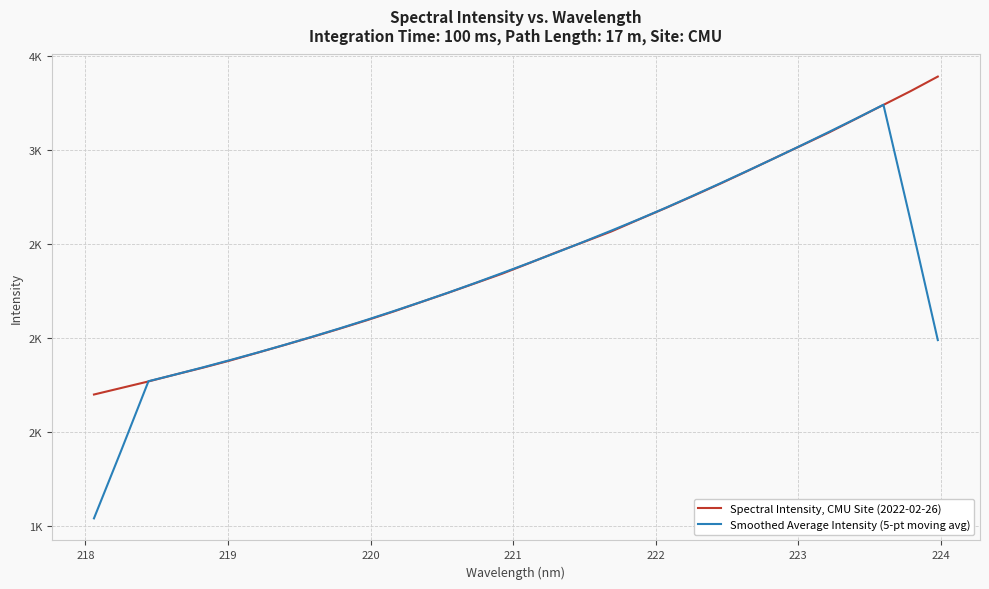

Does the chart display data point markers on the line(s)?

No